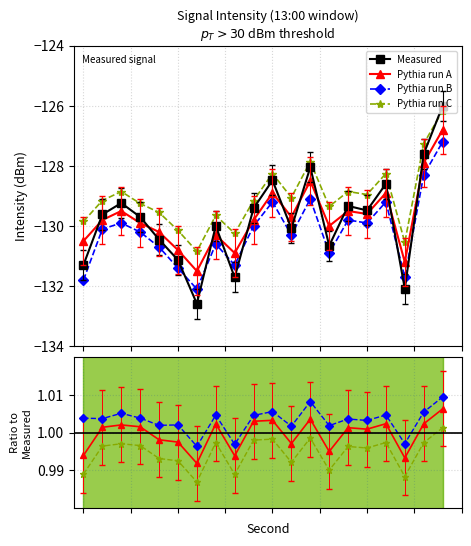

True or false: intensity(dBm) and smoothed_a cross at least once.

False